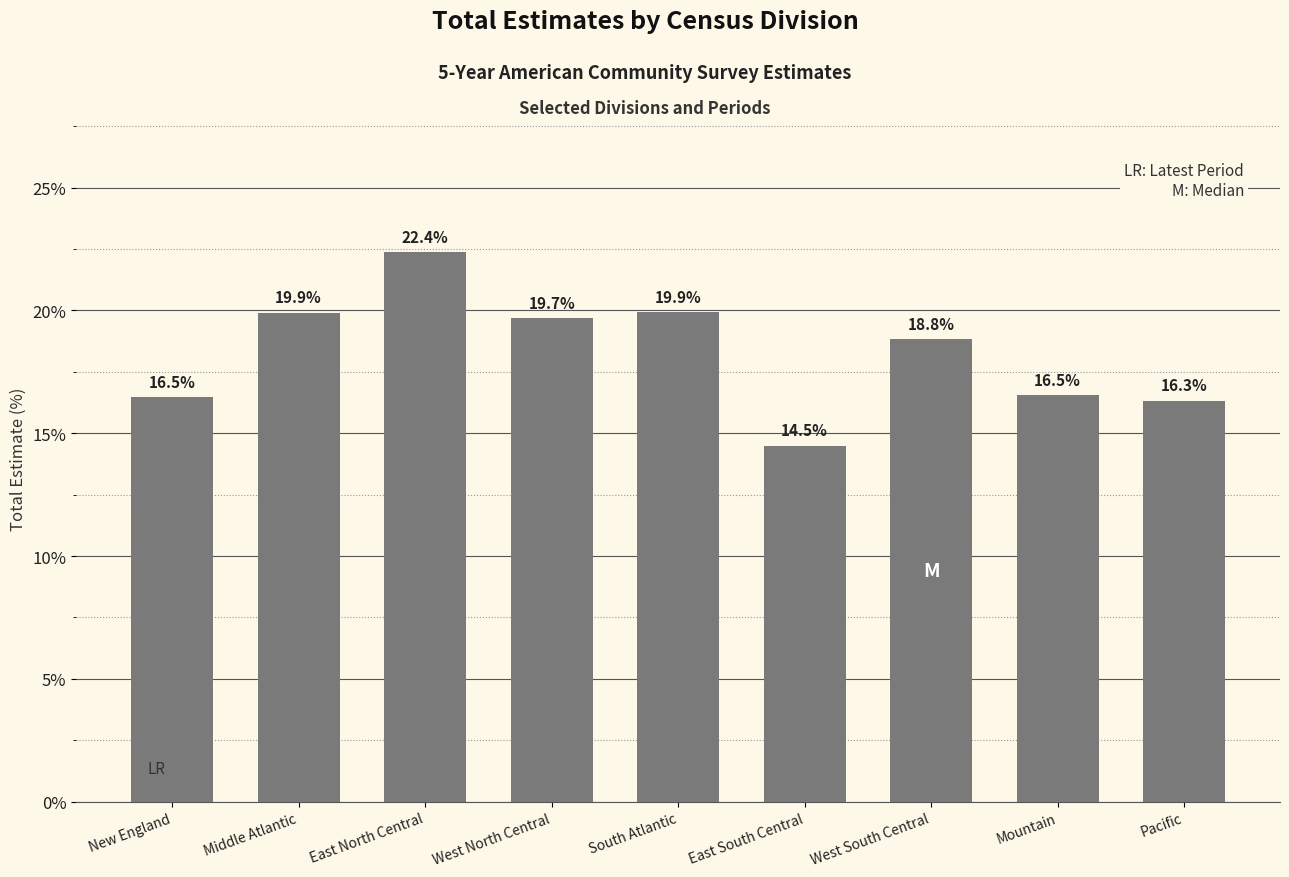

Are the bars grouped side by side (vs. stacked)?

No